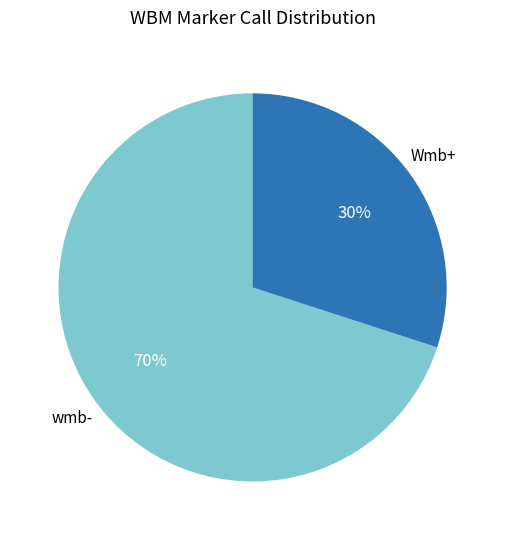

How many slices are in this pie chart?

2